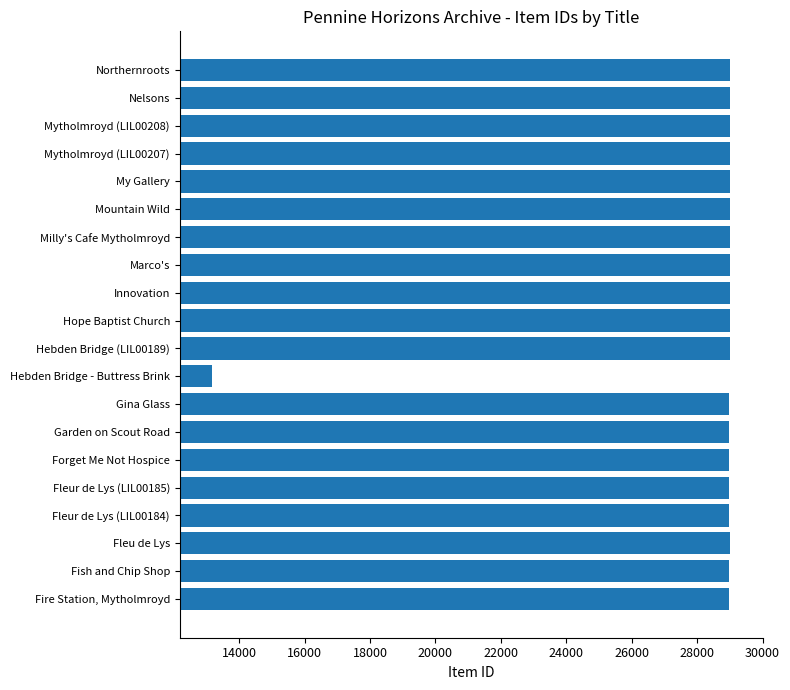

Is it true that the value at Garden on Scout Road is 45504?

False